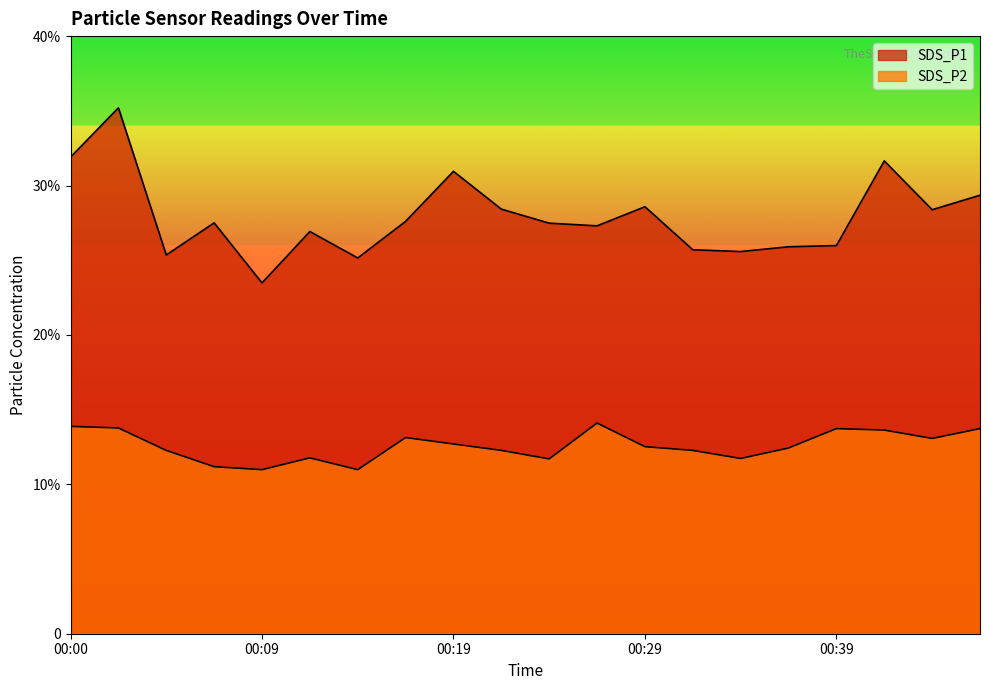

What are all the series names shown in the legend?

SDS_P1, SDS_P2